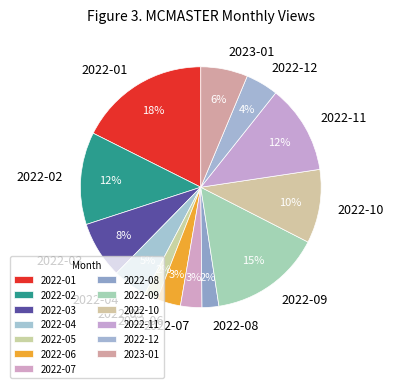

Is 2022-12 the majority of the pie?

No